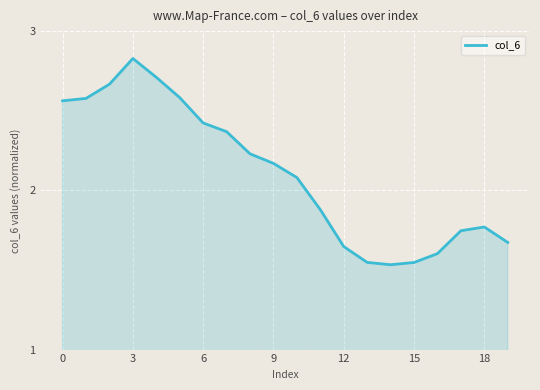

What is the difference between the maximum and minimum values?

1.3